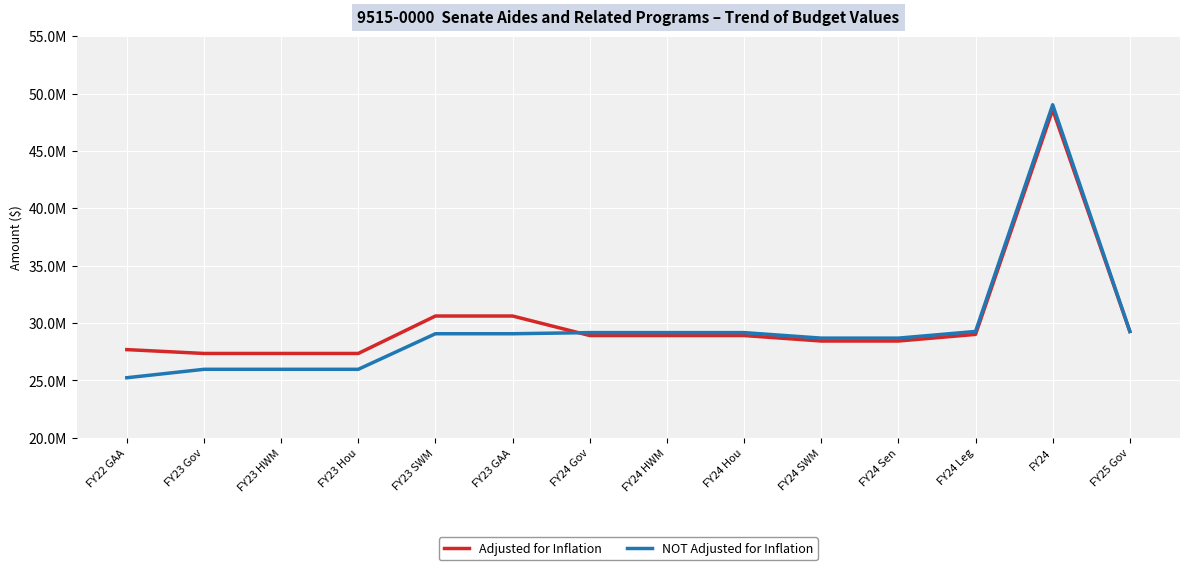

At which label does Adjusted for Inflation reach its peak?

FY24